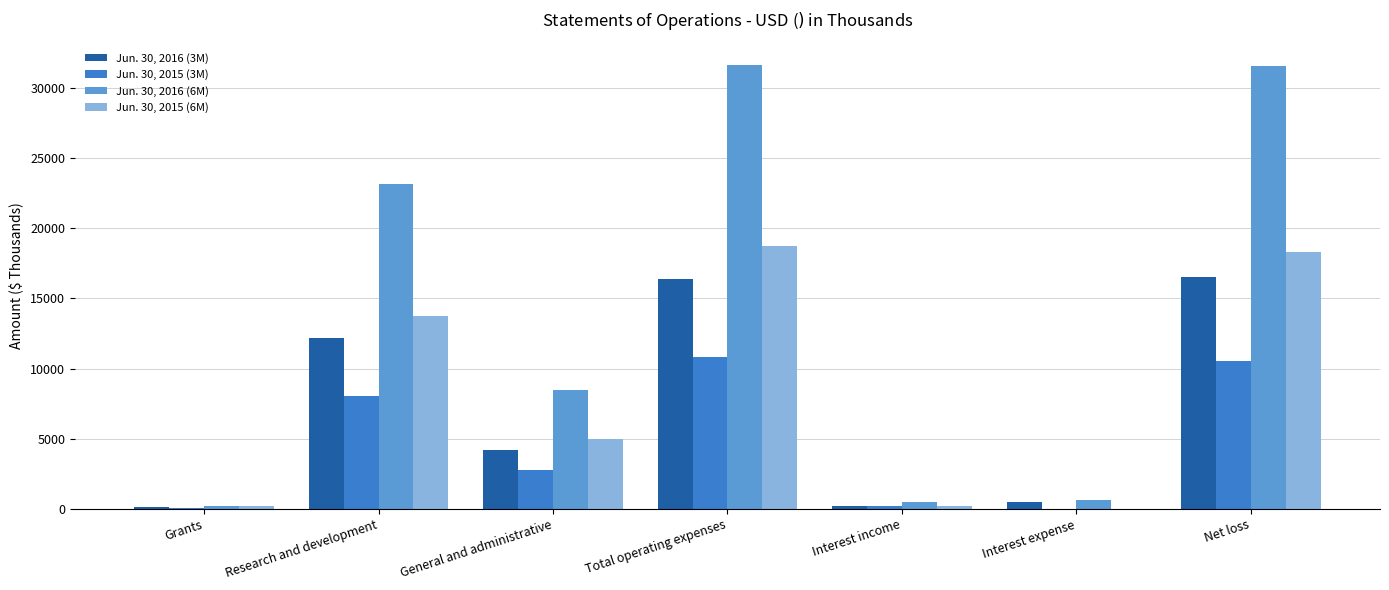

Which series has the largest total across all categories?

Jun. 30, 2016 (6M)